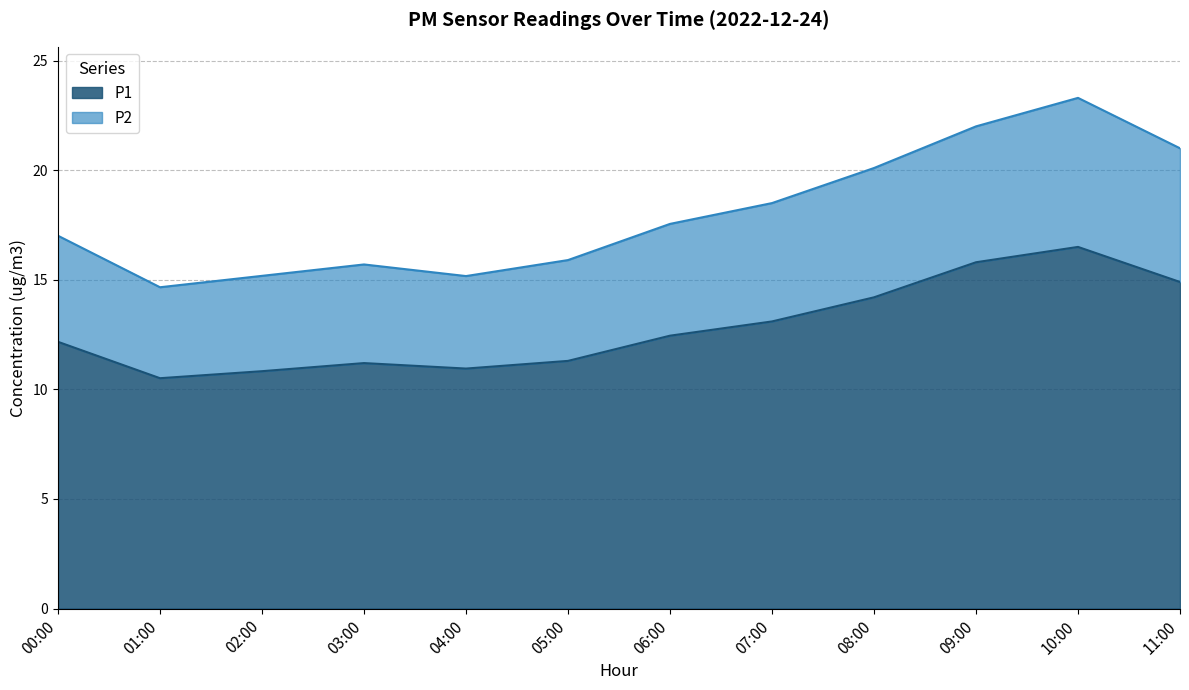

True or false: P1 and P2 intersect in this chart.

False